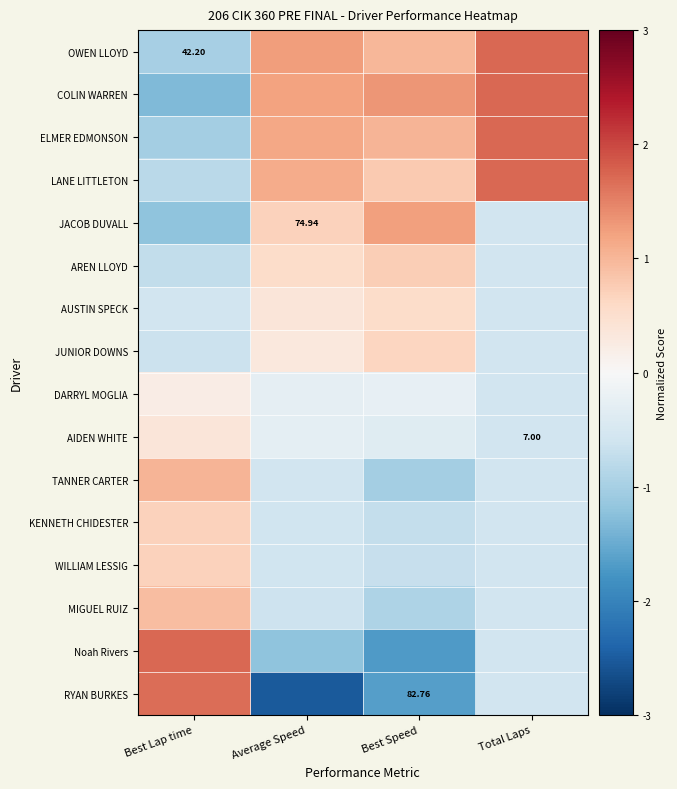

At which label is Noah Rivers closest to 0?

Total Laps